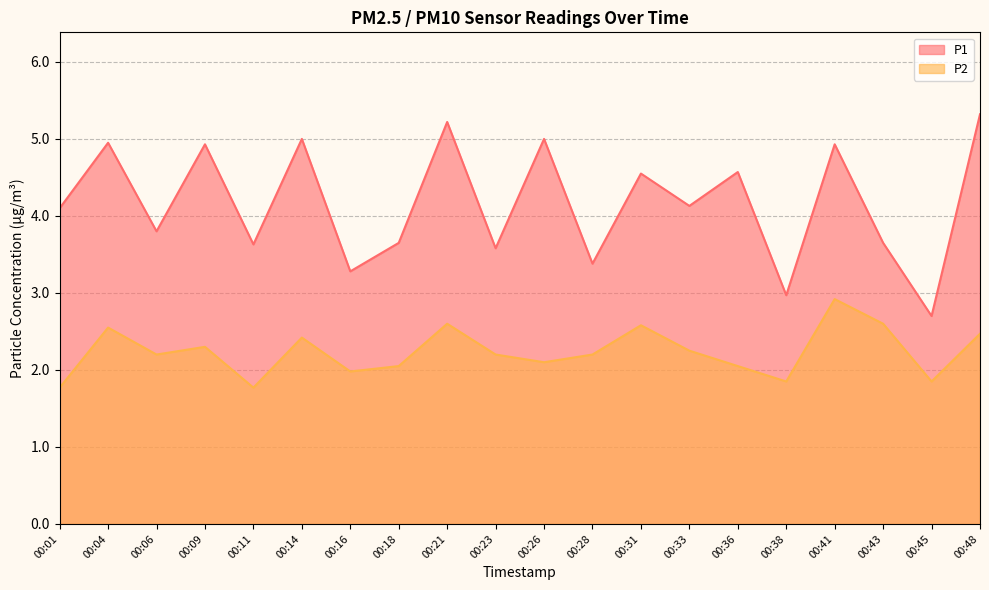

At which category is the sum across all series the highest?

00:41